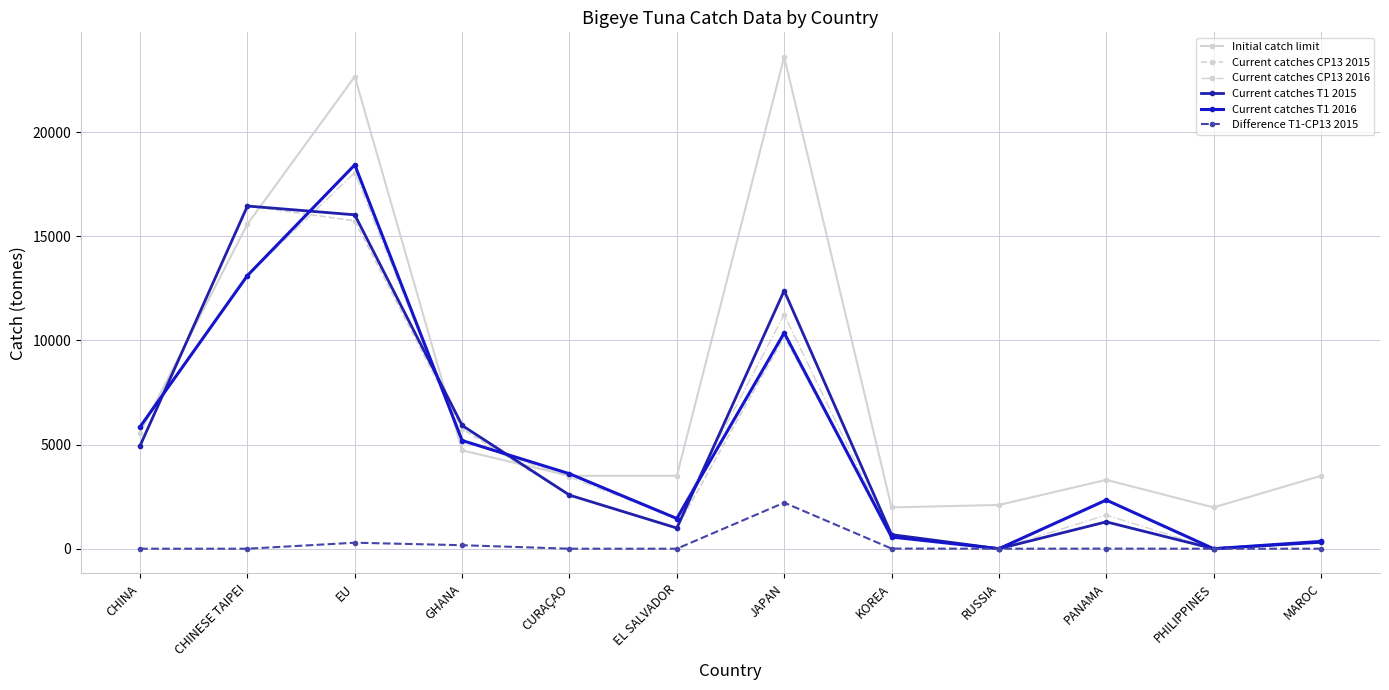

What is the sum of all Initial catch limit values?

92027.0